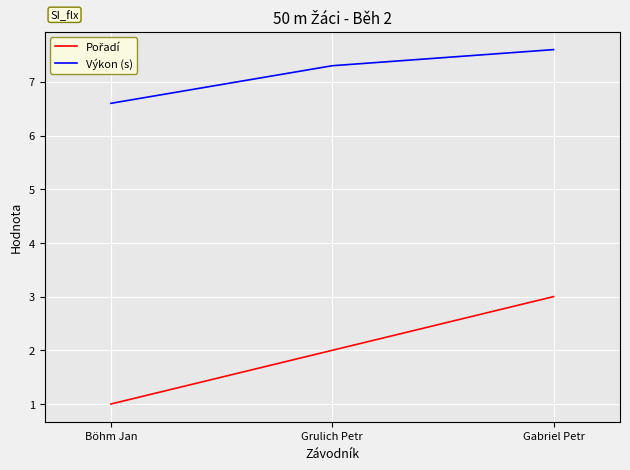

What is the minimum value shown in the chart?

1.0